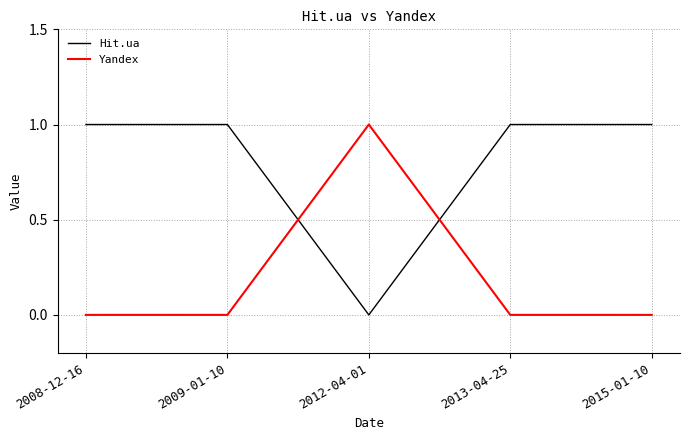

At which category does Hit.ua reach its first local valley?

2012-04-01